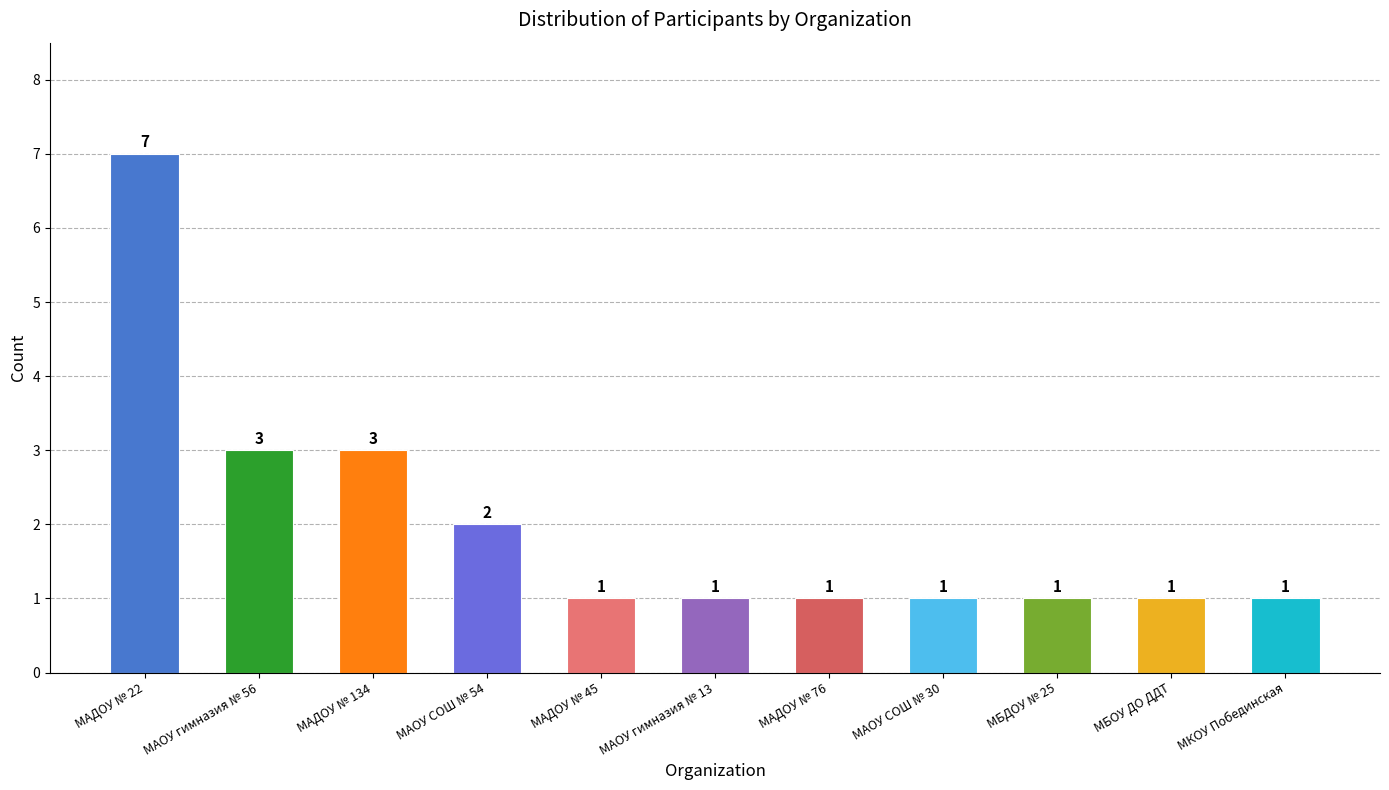

Approximately how many times larger is the value at МБОУ ДО ДДТ compared to МАОУ гимназия № 56?

0.3